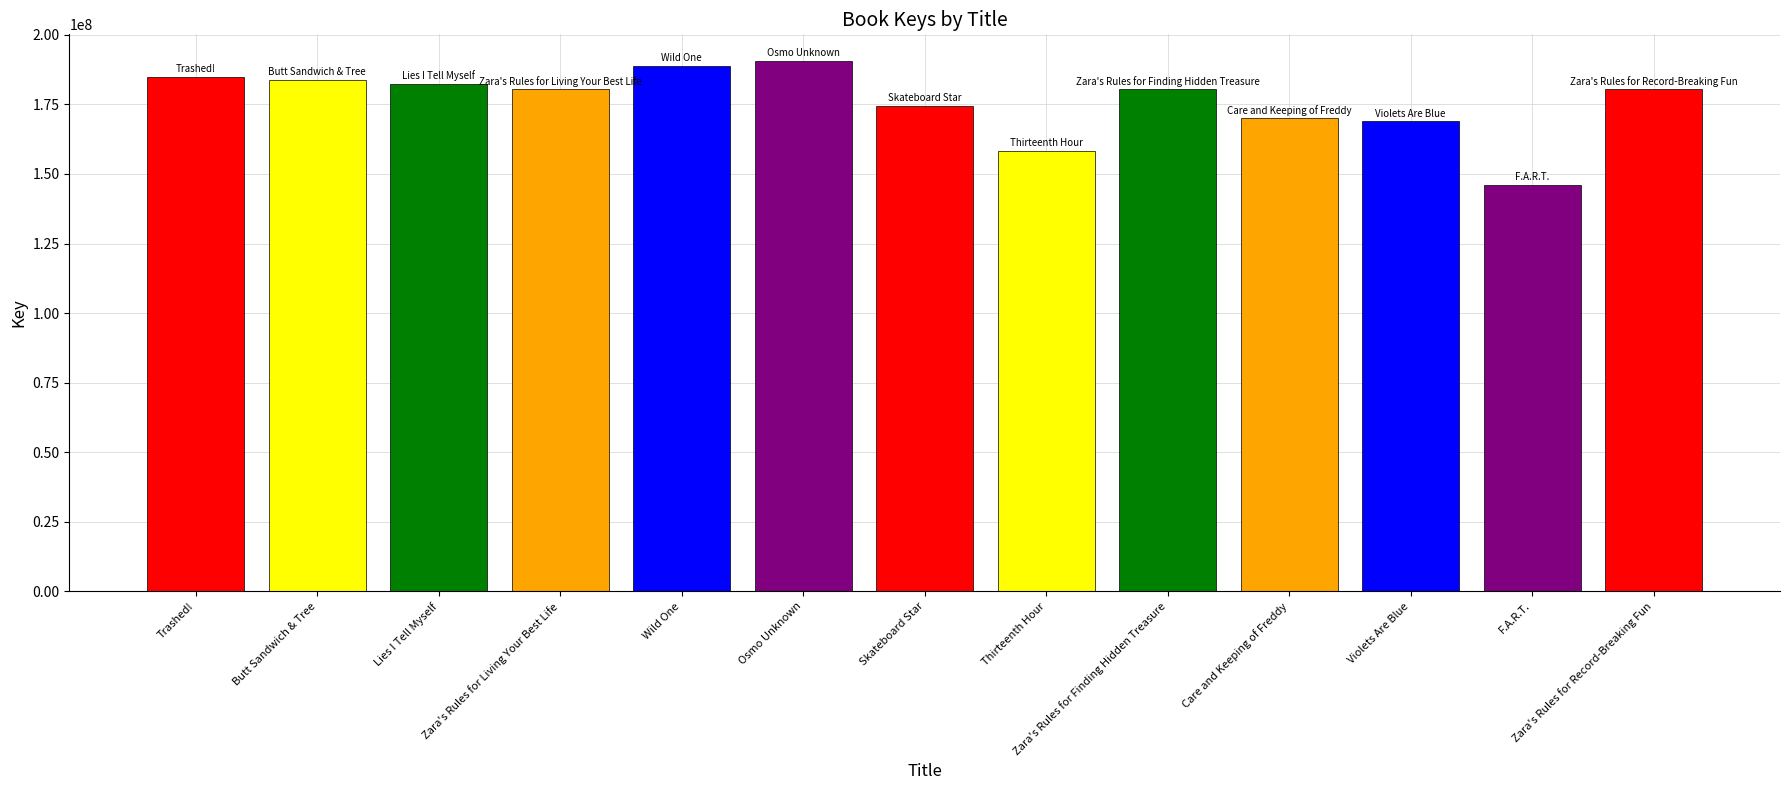

What is the label of the 11th bar from the right?

Lies I Tell Myself